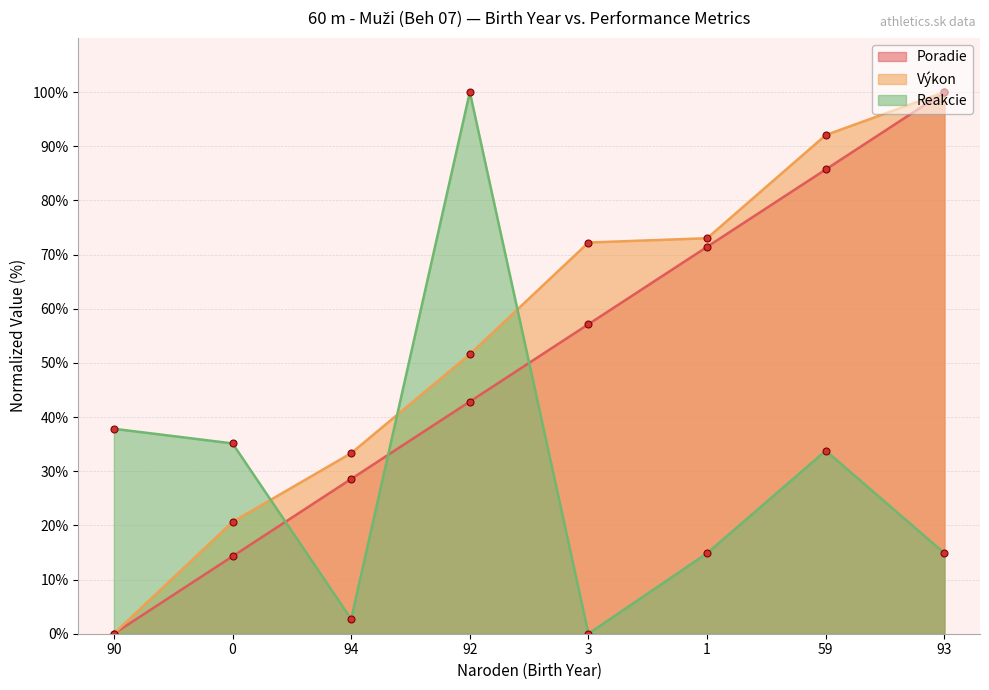

What is the difference between the highest and lowest values at 0?

20.8